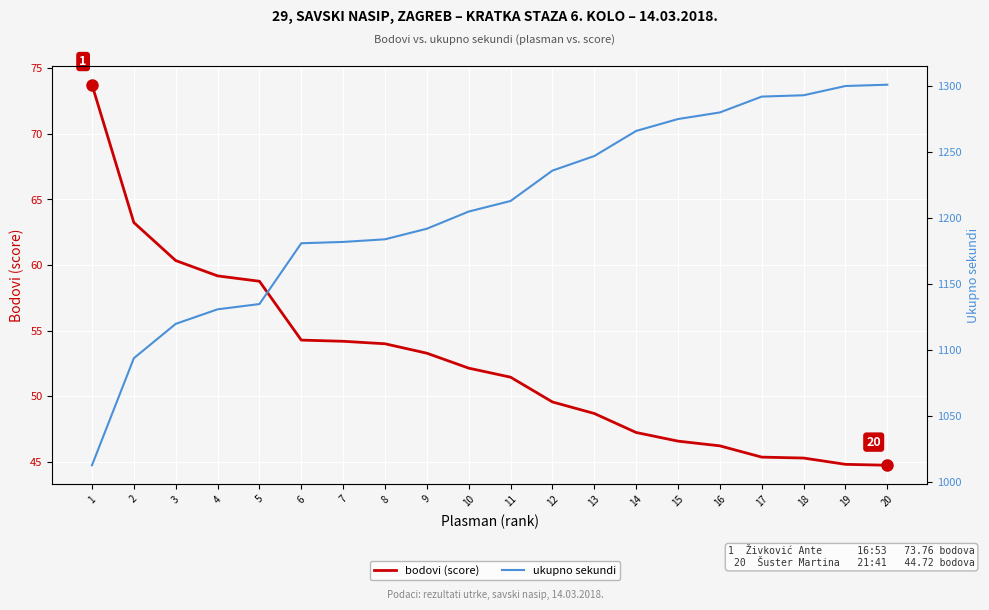

Which series has the largest range (max minus min)?

ukupno sekundi